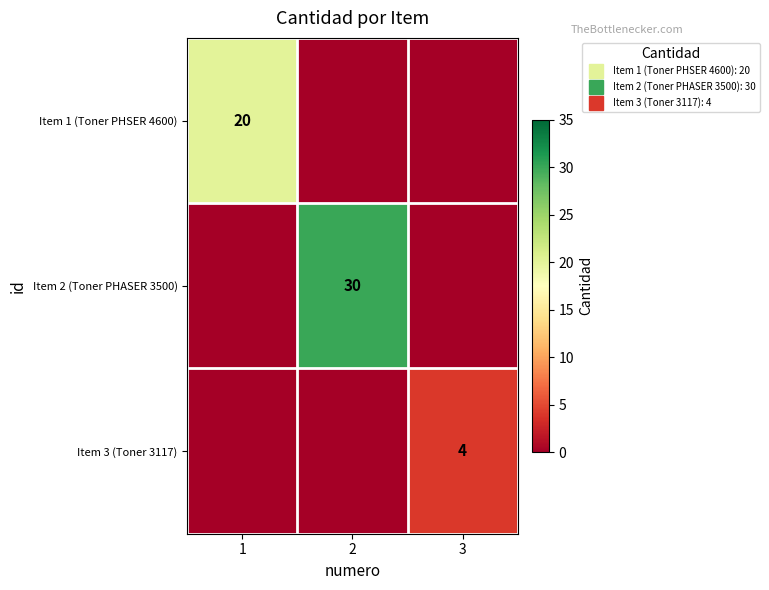

At how many categories does at least one series exceed 20?

1